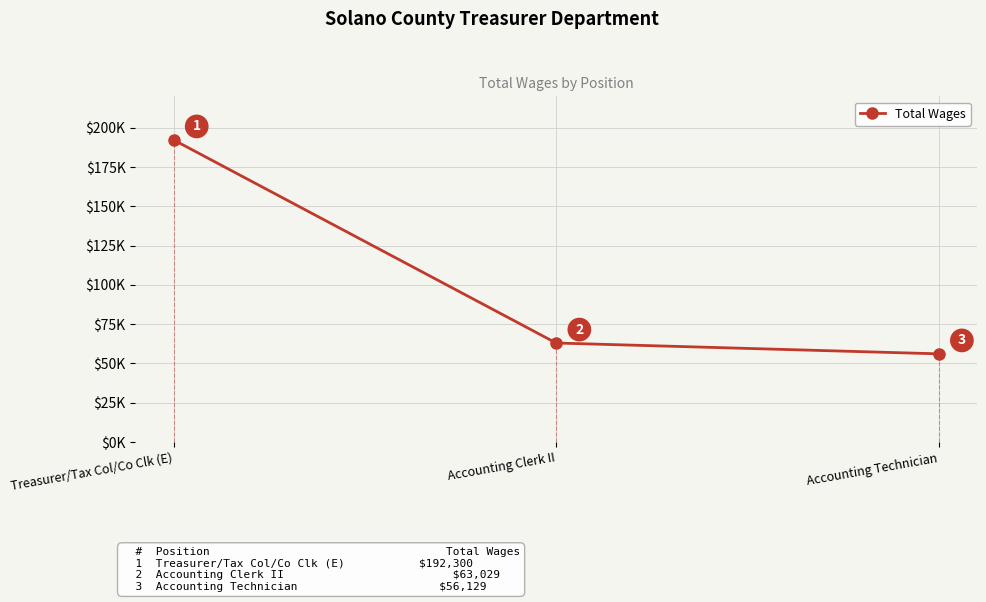

What is the label of the 1st point from the right?

Accounting Technician